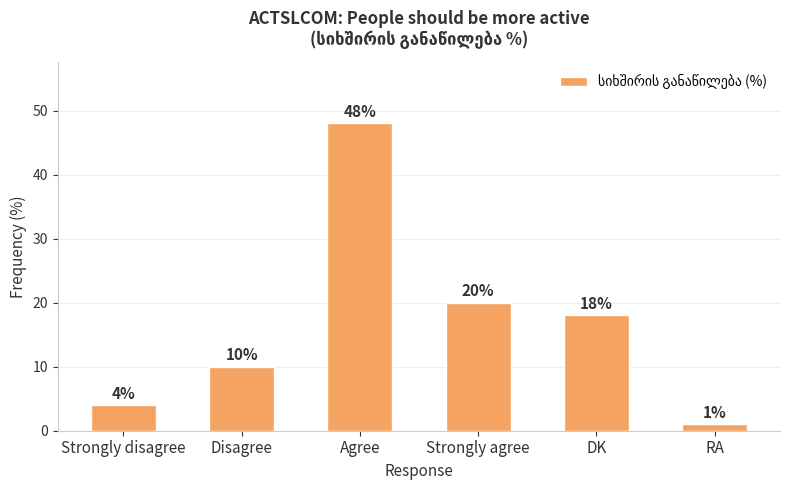

Does the chart contain any negative values?

No